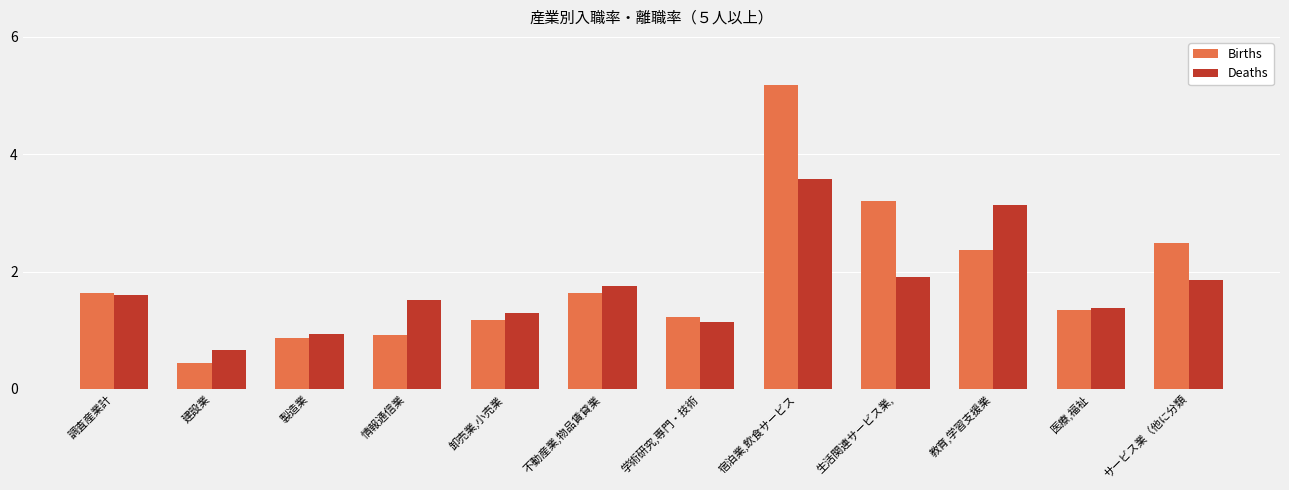

What is the label of the 1st bar from the left?

調査産業計